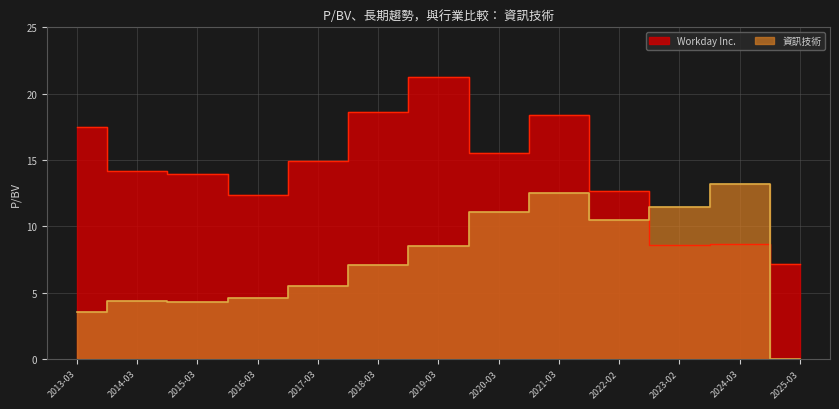

What is the difference between the maximum and minimum values in the Workday Inc. series?

14.1